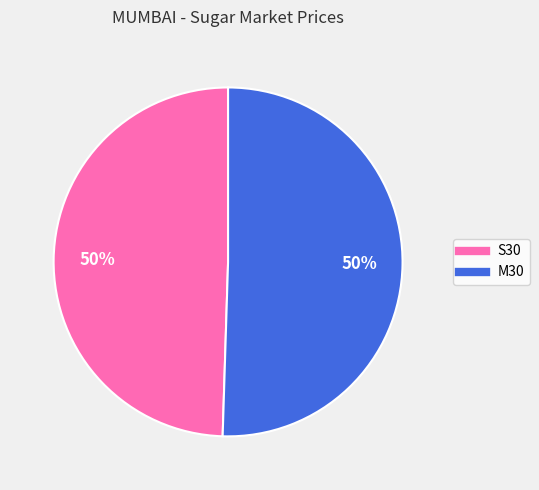

Is it true that S30 is 50% of the pie?

True